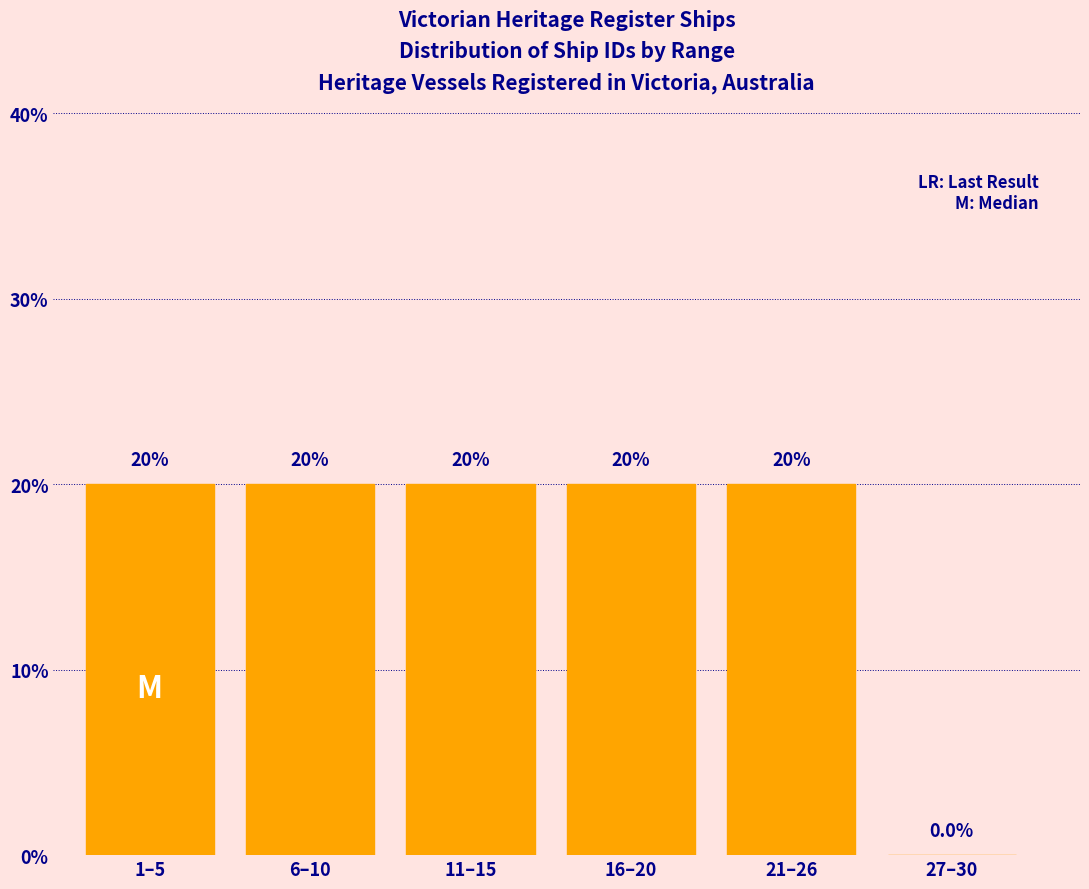

Reading right to left, what are all the values shown in this chart?

27–30=0	21–26=20	16–20=20	11–15=20	6–10=20	1–5=20